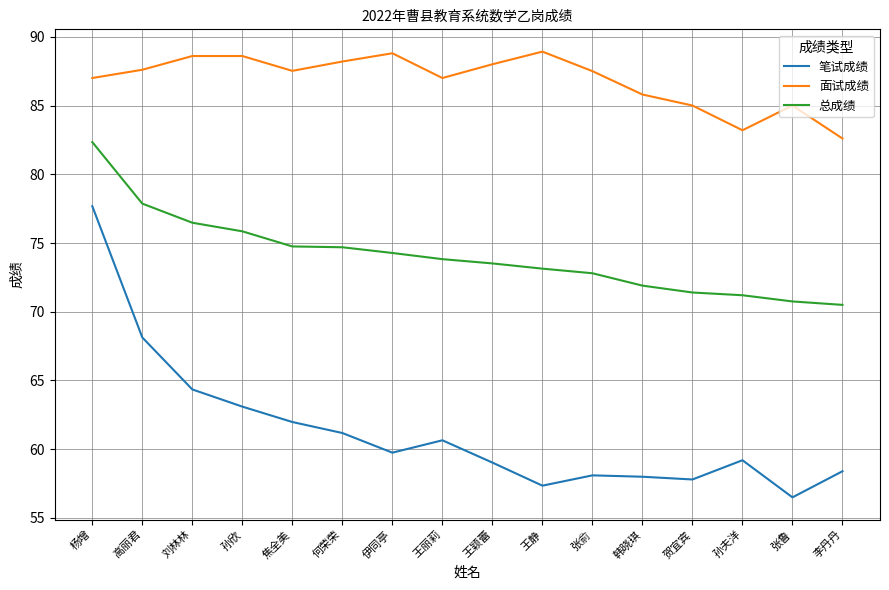

How many lines are shown in the chart?

3